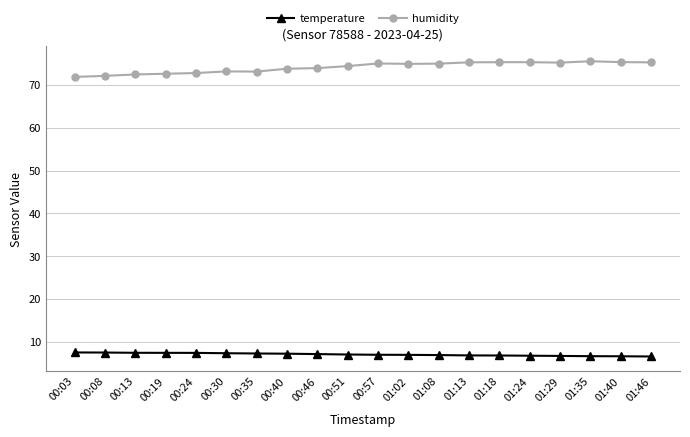

True or false: humidity and temperature intersect in this chart.

False